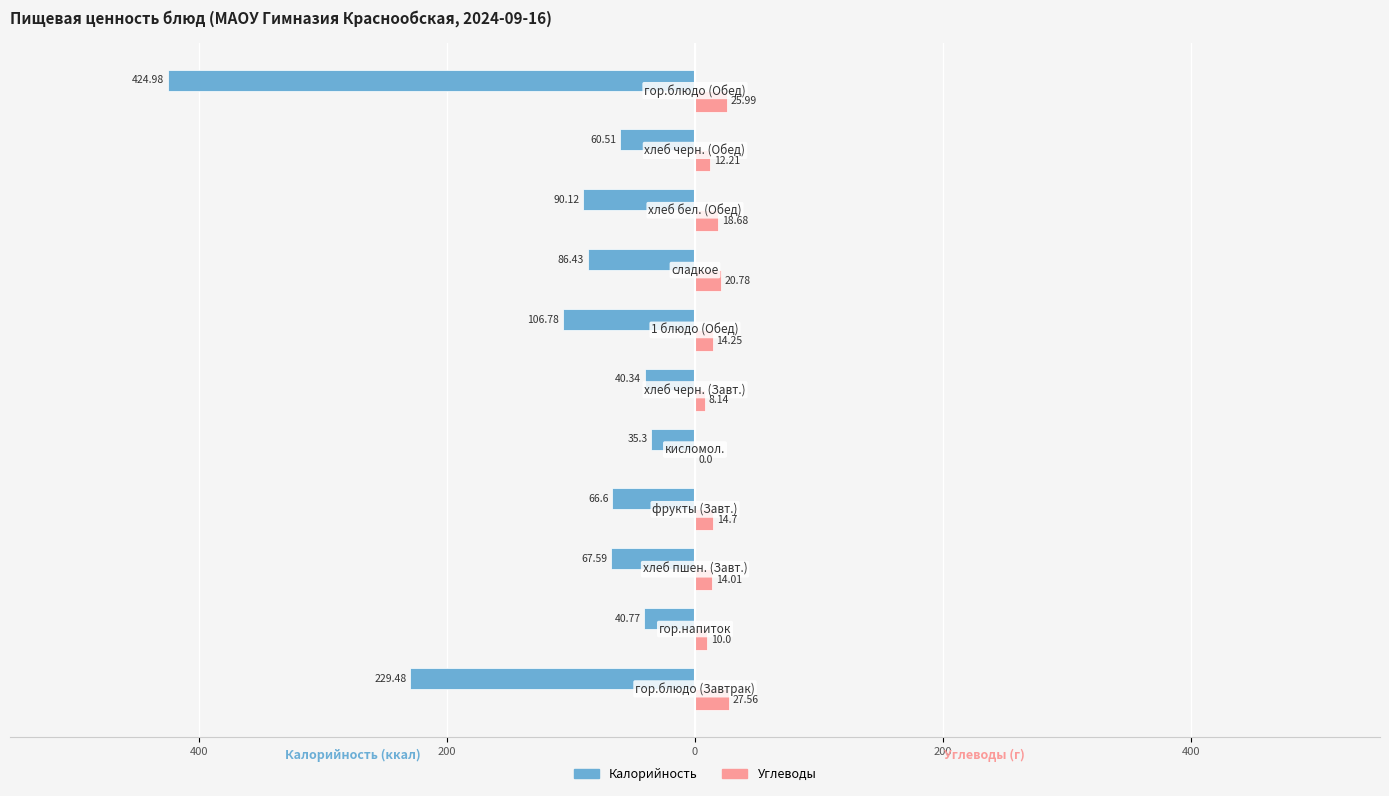

What are all the series names shown in the legend?

Калорийность, Углеводы